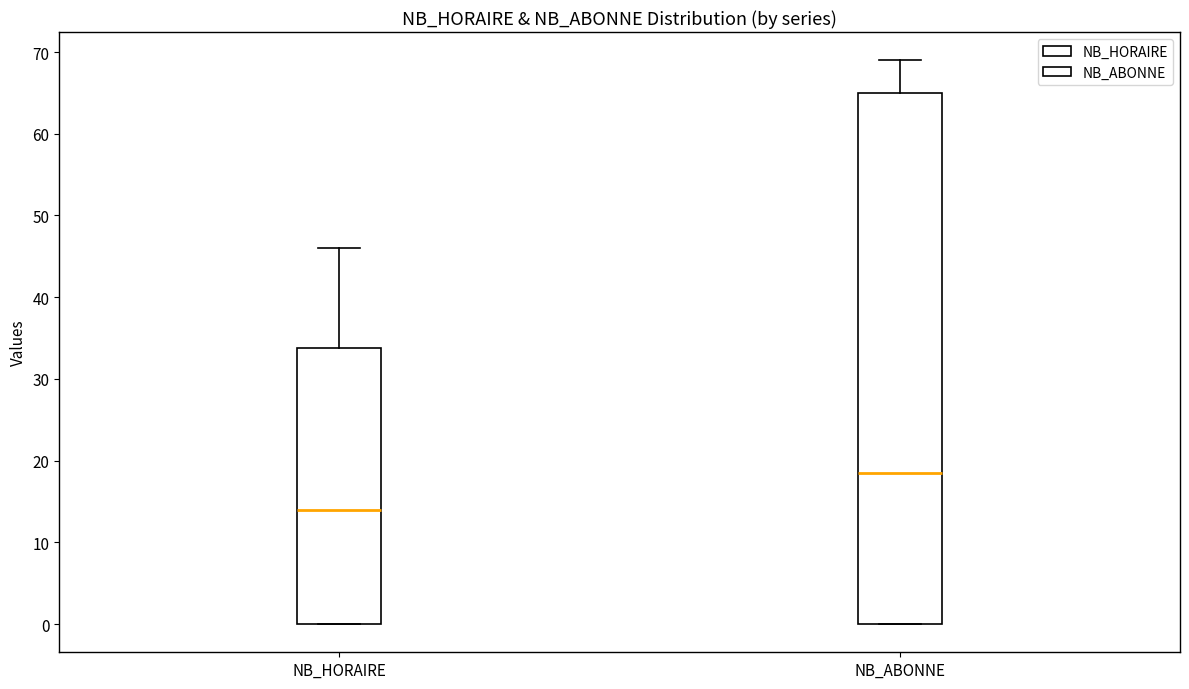

Comparing the boxes themselves (not the whiskers), which one is the tallest?

NB_ABONNE